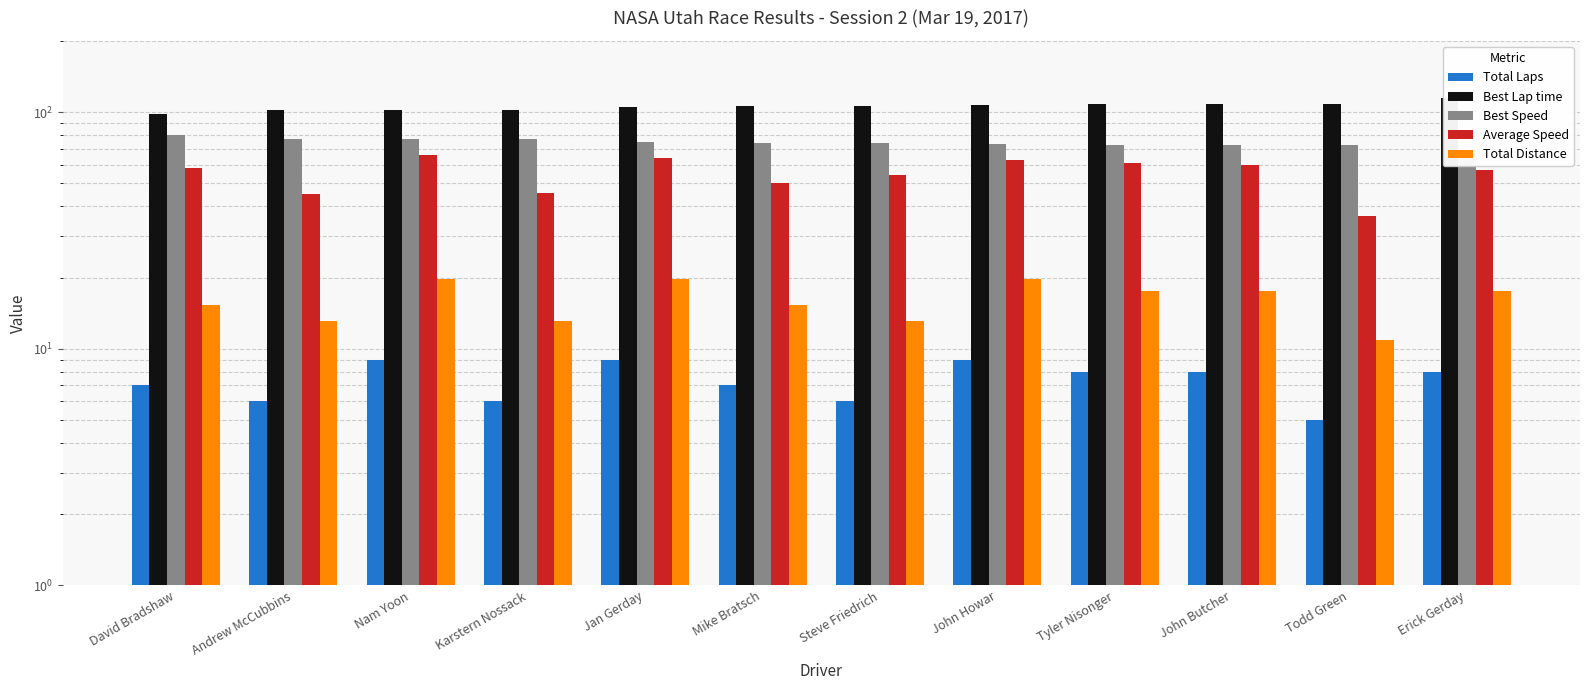

At which category does the chart reach its peak across all series?

Erick Gerday